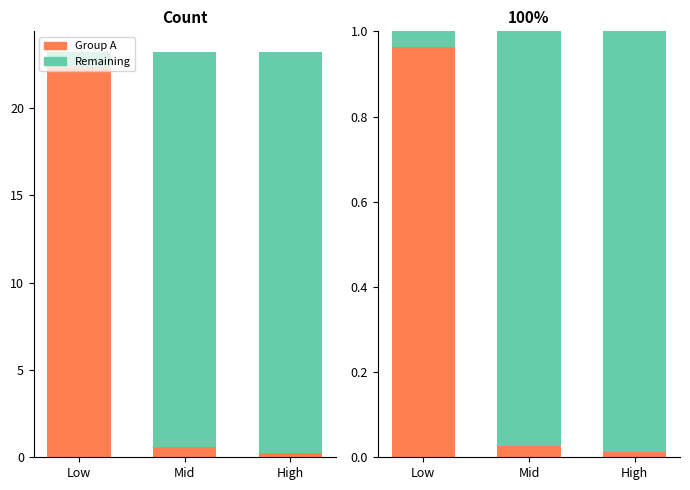

What is the label of the 2nd bar from the right?

Mid